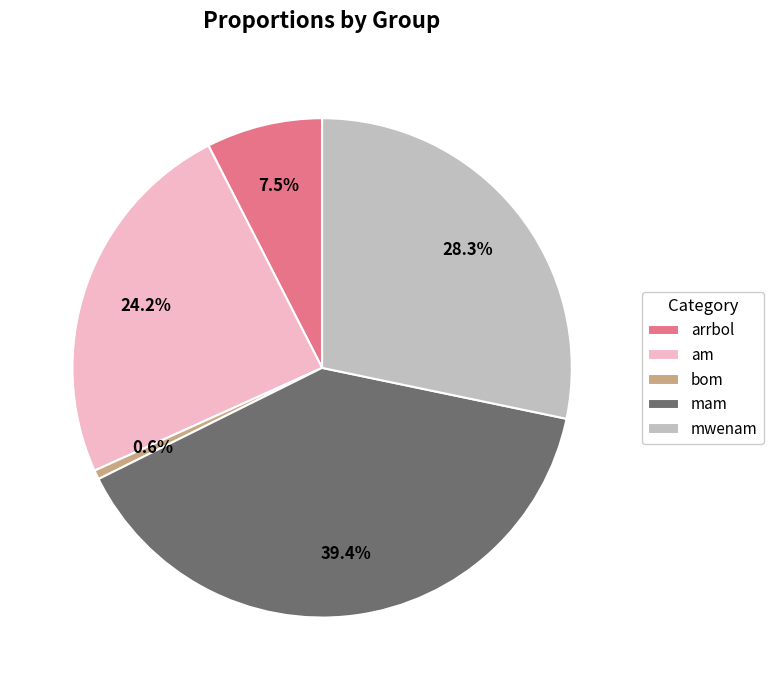

To the nearest percent, what portion does bom represent?

1%